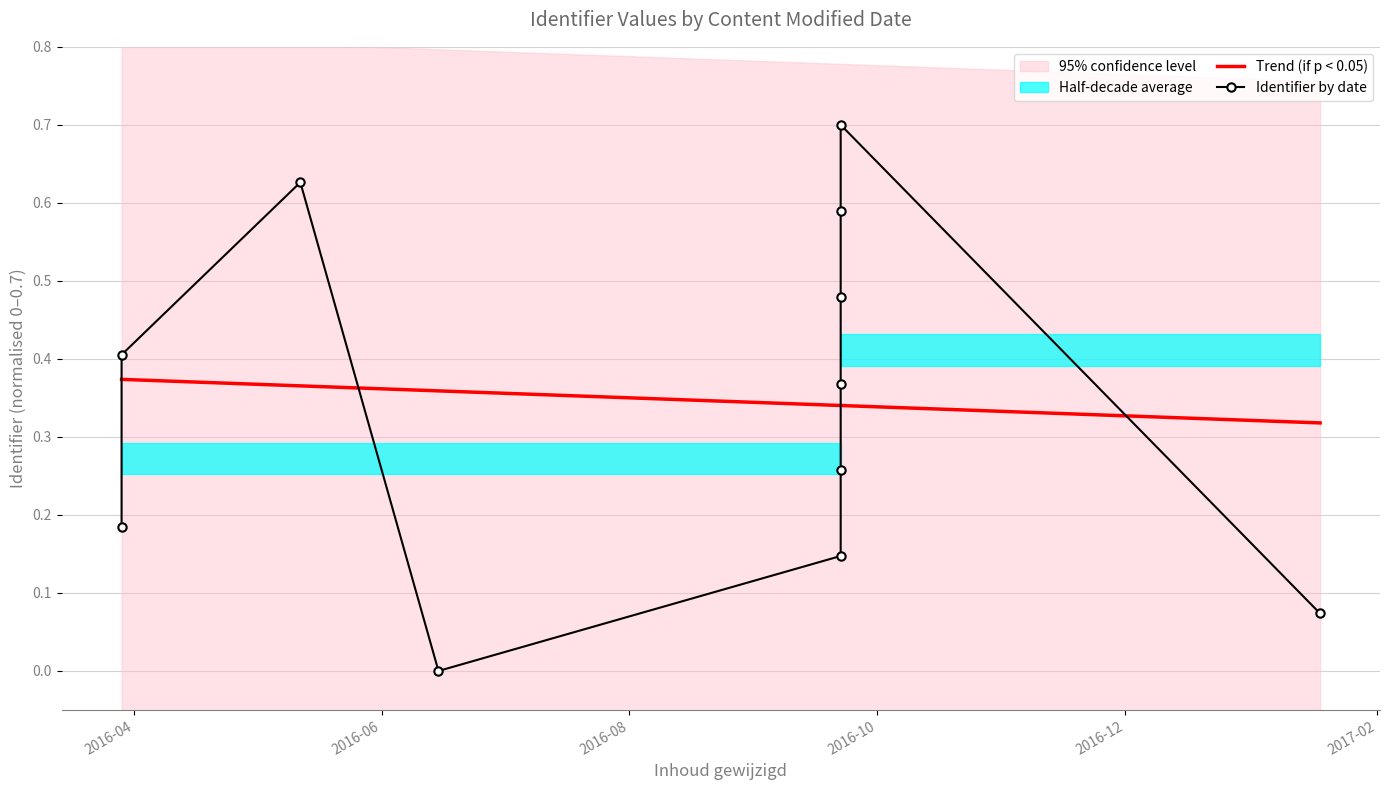

Is the value of Trend (if p < 0.05) at 9 greater than the value of Identifier by date at 2016-08?

No